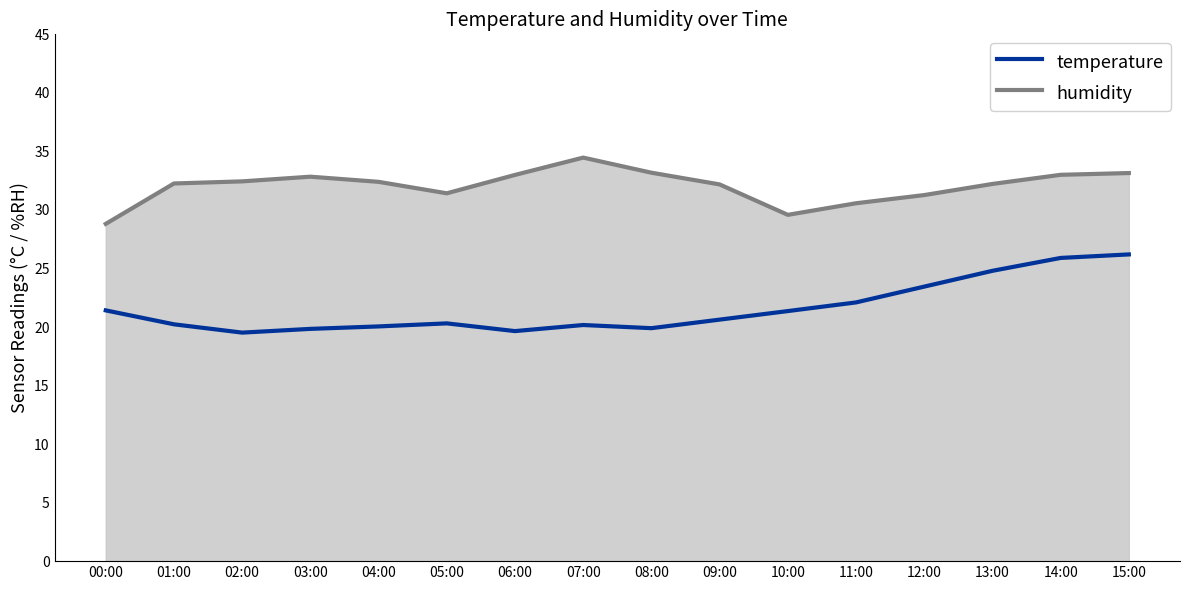

Is the value of temperature at 07:00 greater than the value of humidity at 13:00?

No